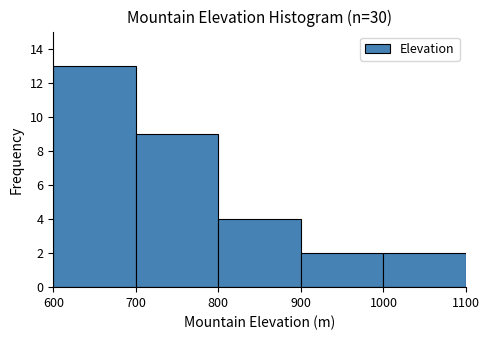

What is the height of the bar covering 900 to 1000 on the x-axis? The values are not printed on the chart, so give them approximately, as read against the axis.

2